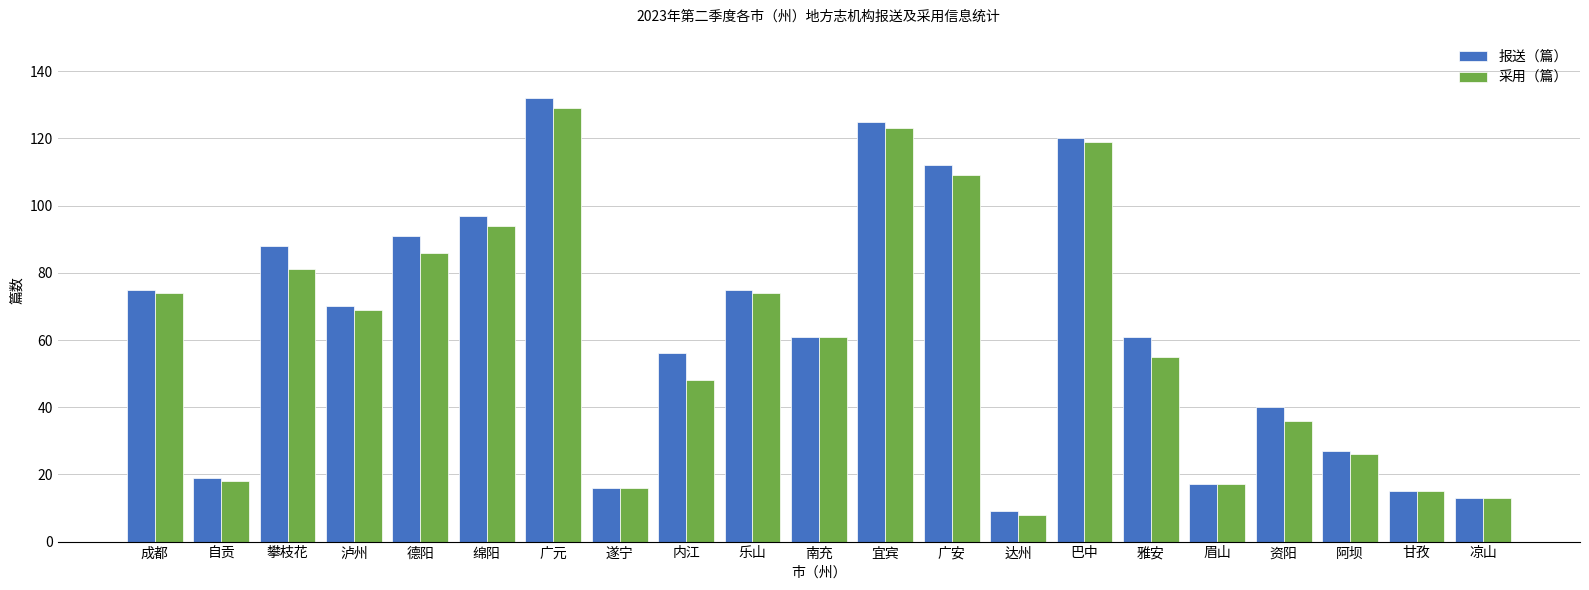

What is the value of the 报送（篇） bar at the 8th from the left?

16